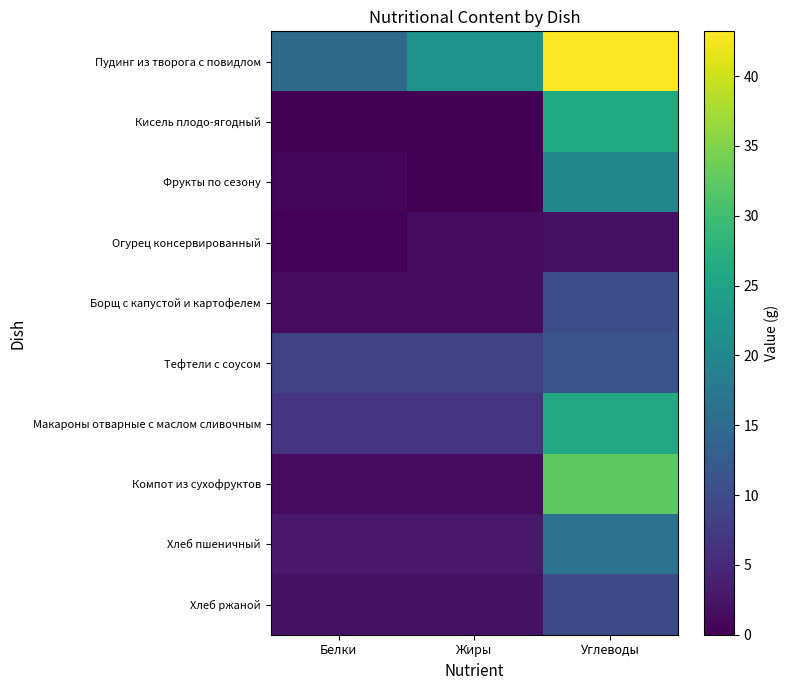

Which category has the highest value across all series?

Углеводы